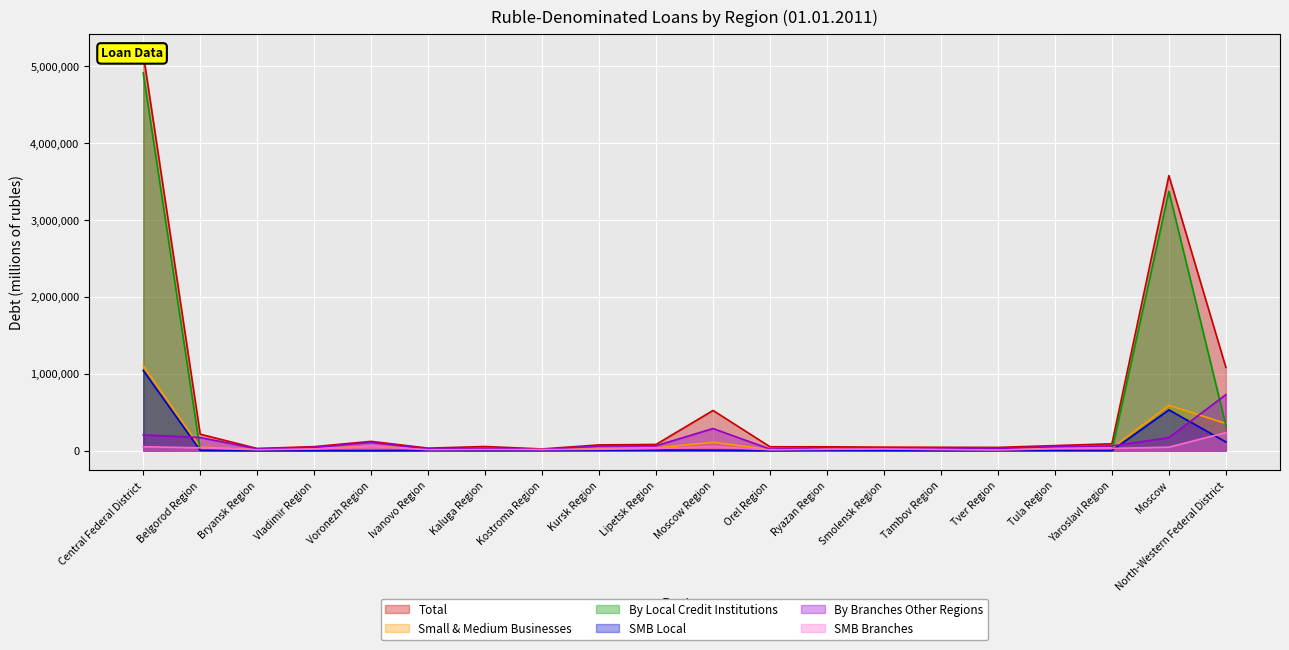

Which category has the lowest value in the By Local Credit Institutions series?

Voronezh Region